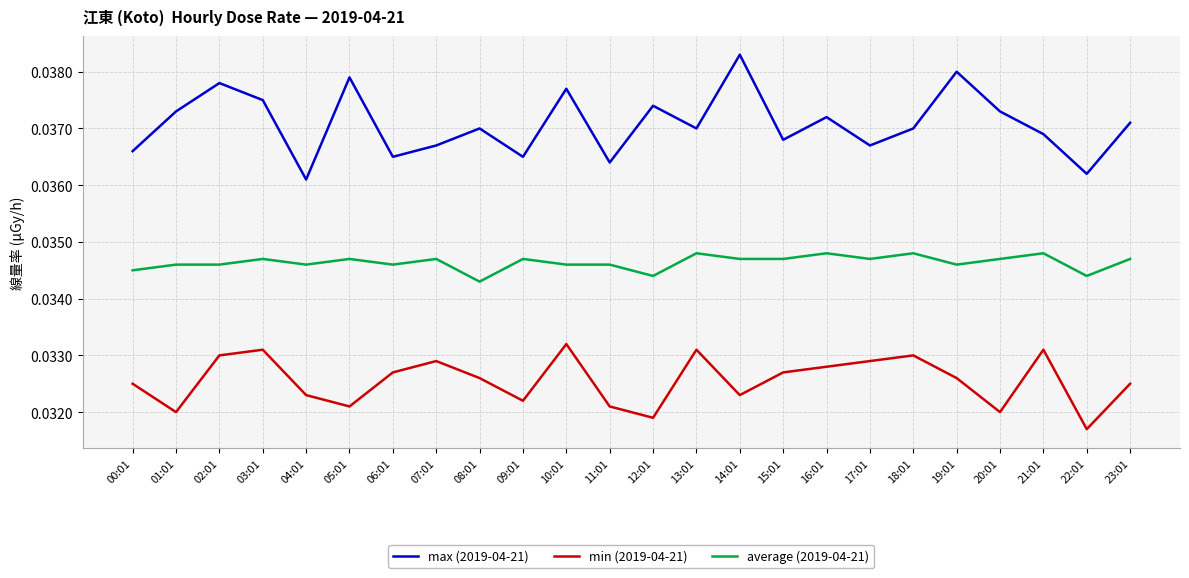

Between 02:01 and 08:01, which series saw the biggest shift?

max (2019-04-21)